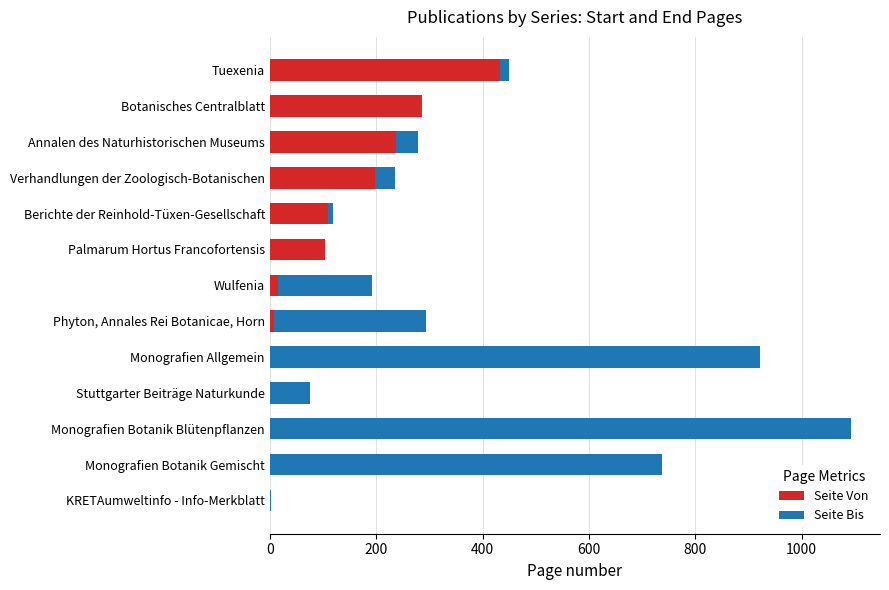

How many distinct data groups are displayed?

2